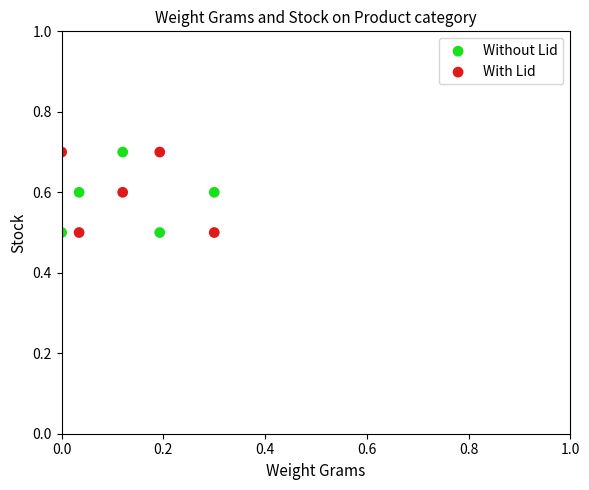

Across all data points, what is the range of X values (max minus min)?

0.3